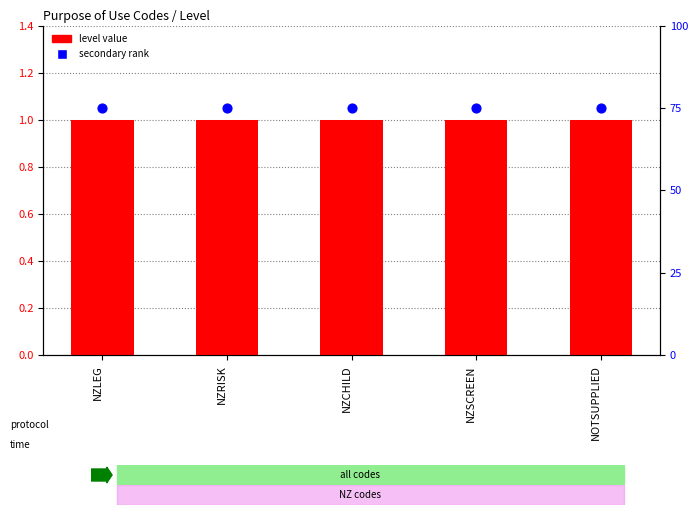

Is the value of secondary rank at NZLEG greater than the value of level value at NOTSUPPLIED?

Yes